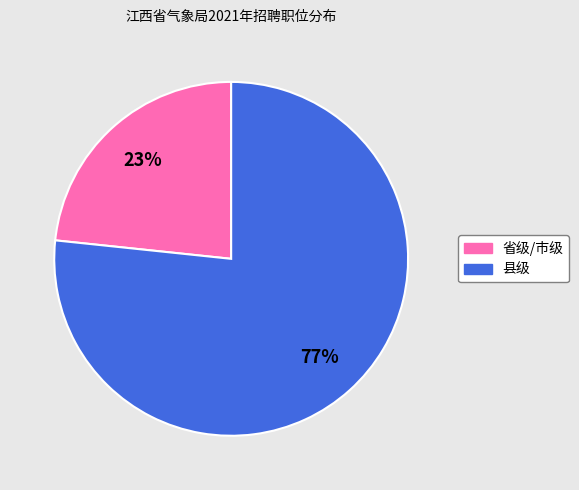

Combined, do 省级/市级 and 县级 account for over 50%?

Yes